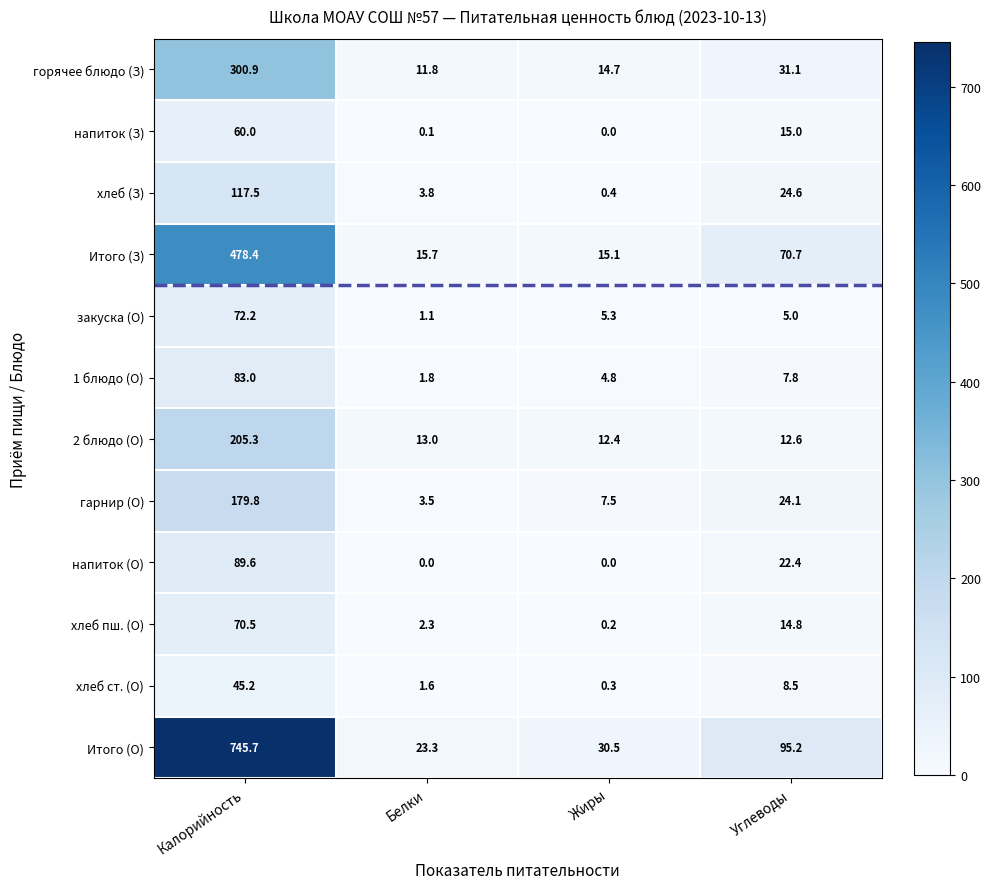

What is the maximum value for Итого (О)?

745.7